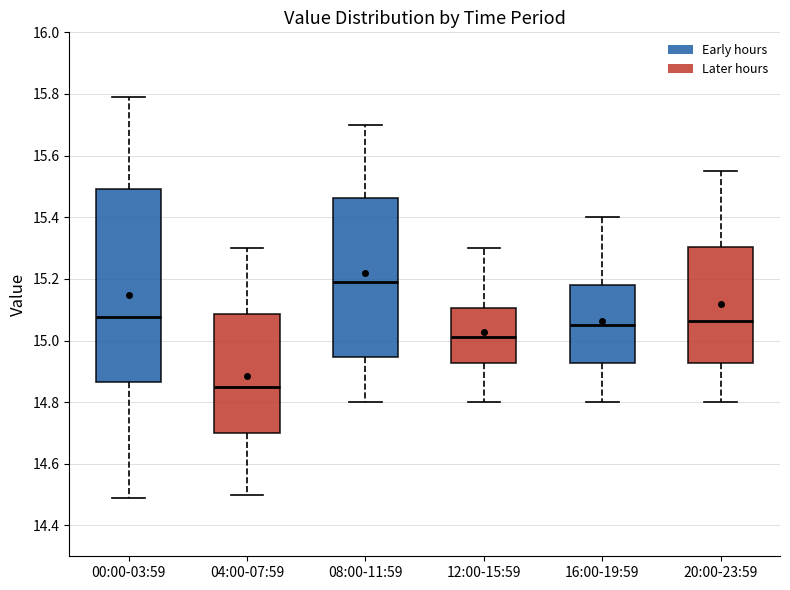

Reading left to right, transcribe this box plot: for each box, give where its median line is, the range the box spans, and where its two whiskers end, as read against the y-axis. The values are not printed on the chart, so give them approximately, as read against the axis.

00:00-03:59: median 15.08, box 14.86 to 15.50, whiskers 14.50 to 15.80
04:00-07:59: median 14.86, box 14.70 to 15.08, whiskers 14.50 to 15.30
08:00-11:59: median 15.20, box 14.94 to 15.46, whiskers 14.80 to 15.70
12:00-15:59: median 15.02, box 14.92 to 15.10, whiskers 14.80 to 15.30
16:00-19:59: median 15.06, box 14.92 to 15.18, whiskers 14.80 to 15.40
20:00-23:59: median 15.06, box 14.92 to 15.30, whiskers 14.80 to 15.56